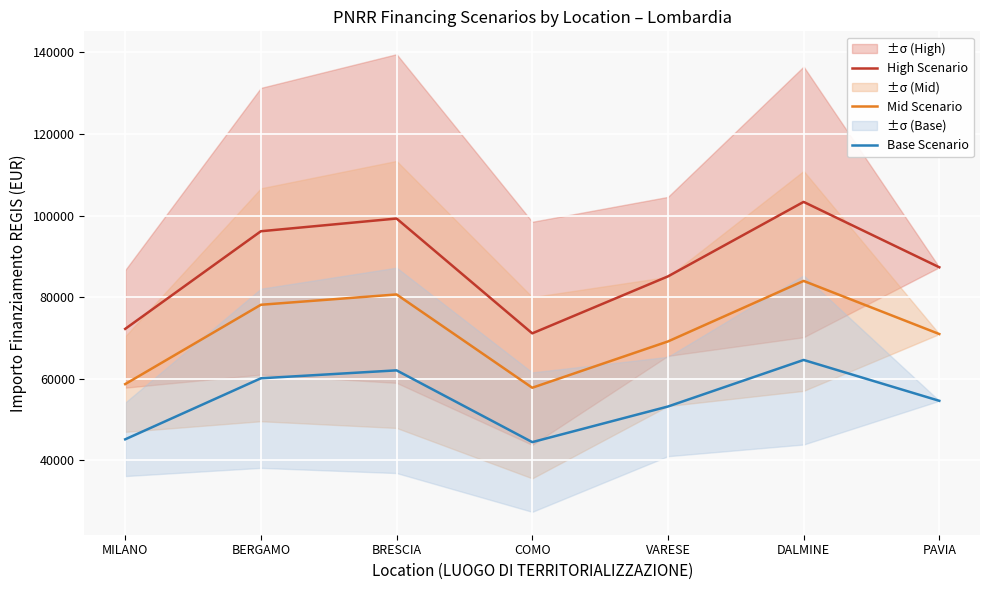

Is this an area chart (filled region under the line)?

No